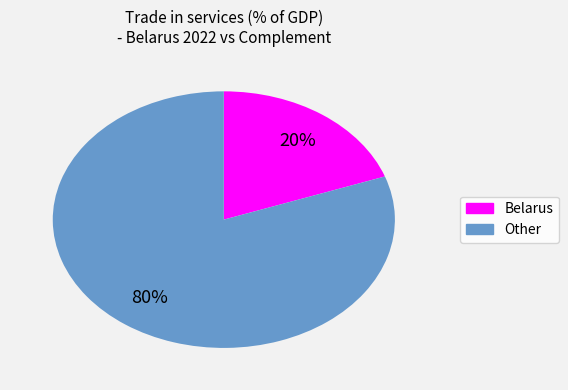

To the nearest percent, what is the average slice percentage?

50%